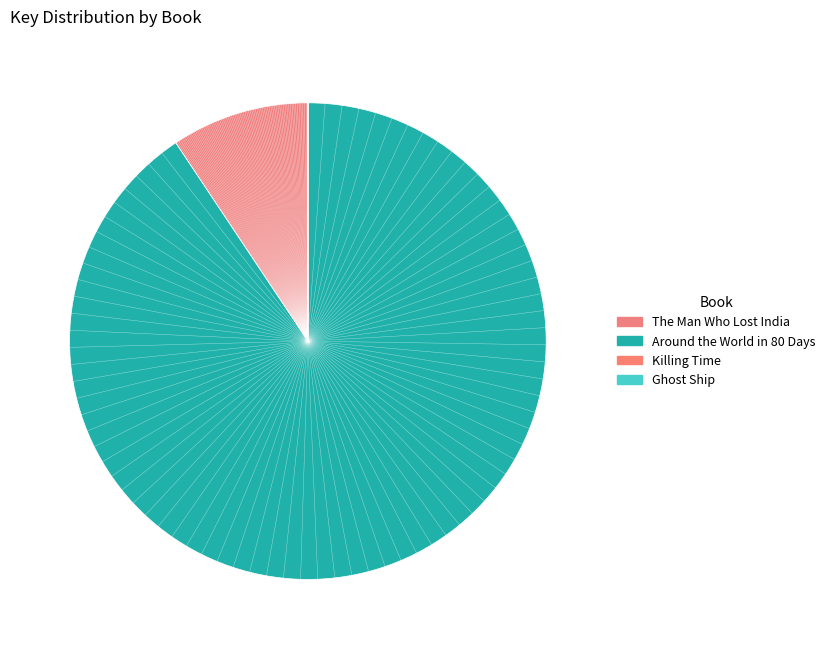

Rank the categories by value from lowest to highest.

Ghost Ship, Killing Time, The Man Who Lost India, Around the World in 80 Days